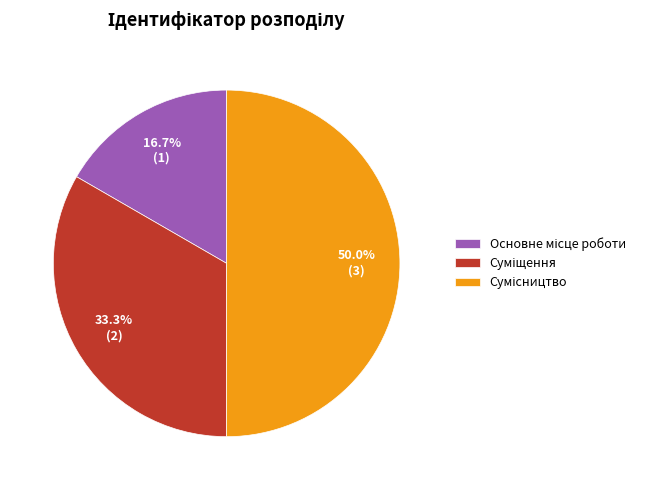

Rank the categories by value from lowest to highest.

Основне місце роботи, Суміщення, Сумісництво